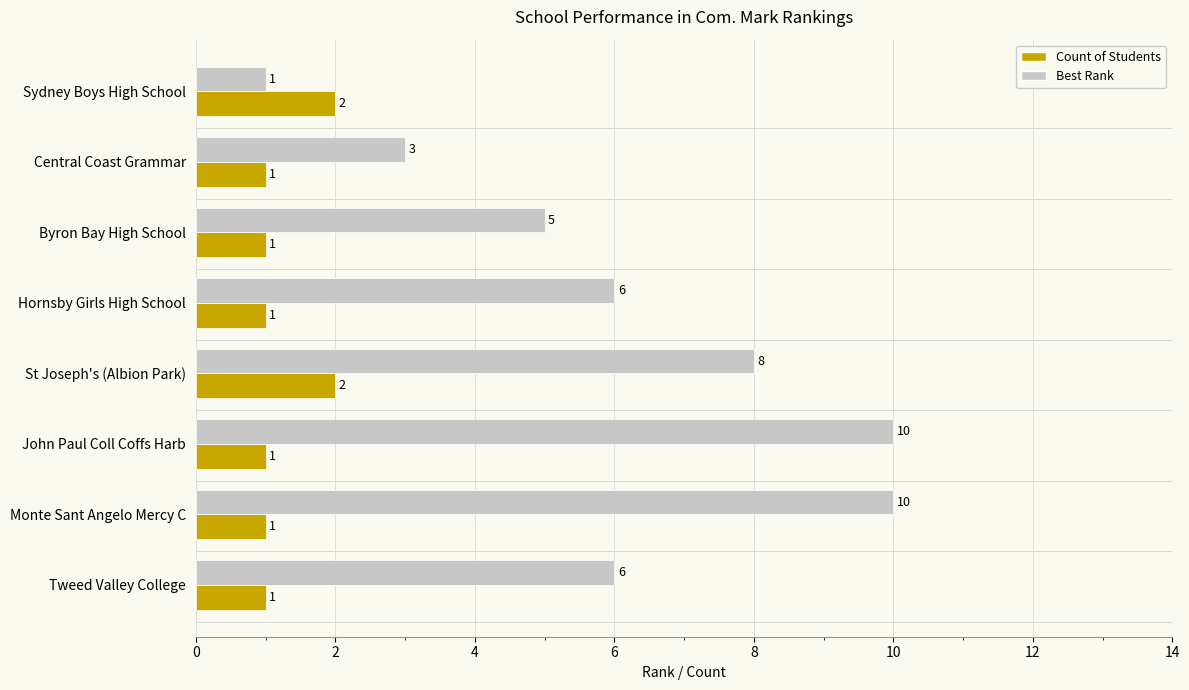

Count the number of categories in the chart.

8